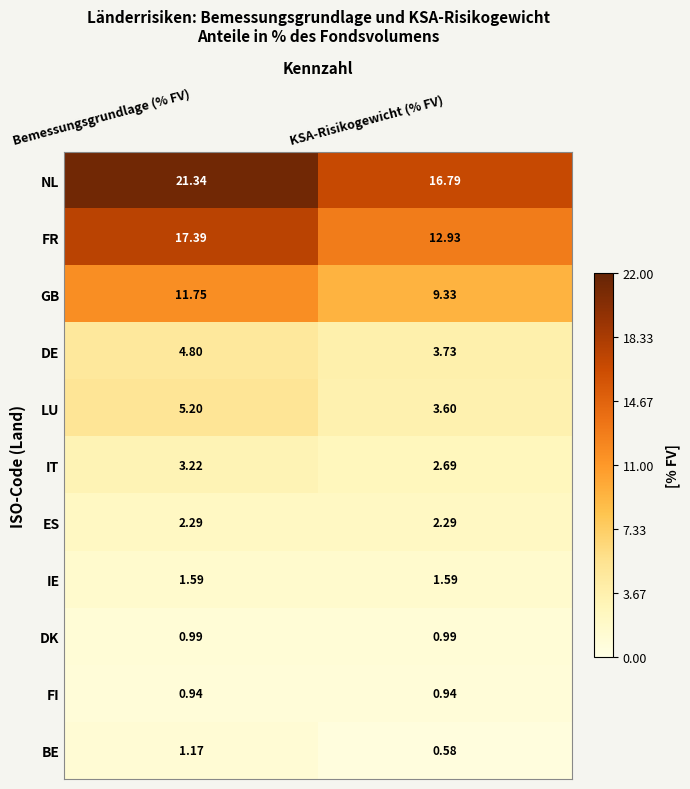

Rank the series at Bemessungsgrundlage (% FV) from lowest to highest value.

FI, DK, BE, IE, ES, IT, DE, LU, GB, FR, NL